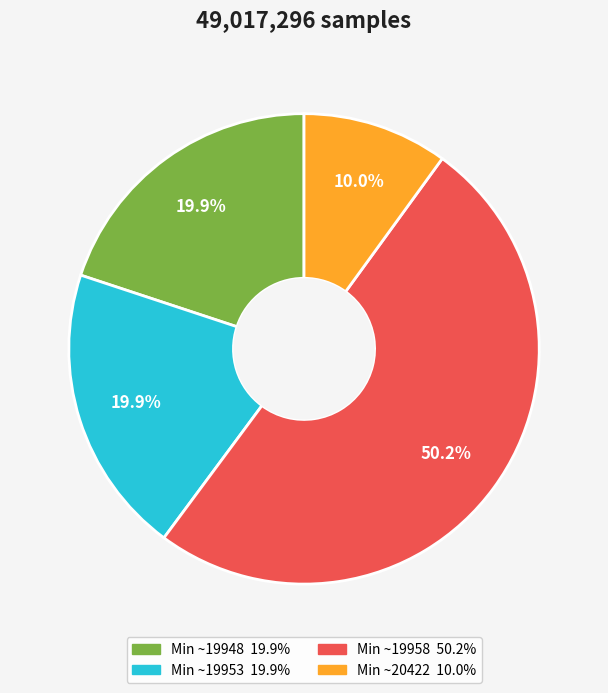

How many slices are in this pie chart?

4